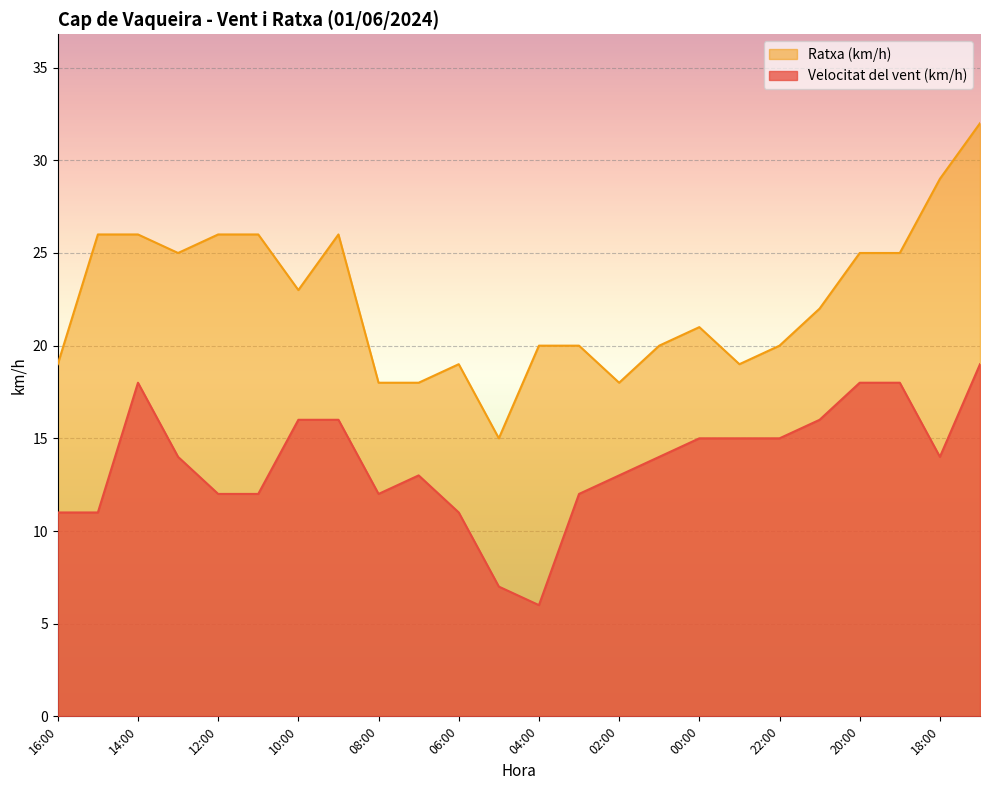

How many values in the Velocitat del vent (km/h) series are below 14?

11